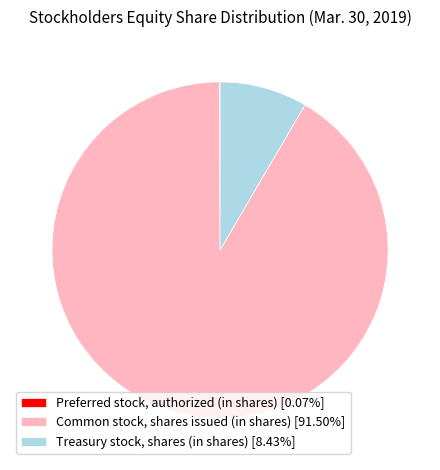

What is the ratio of the value at Common stock, shares issued (in shares) [91.50%] to the value at Treasury stock, shares (in shares) [8.43%]?

10.9